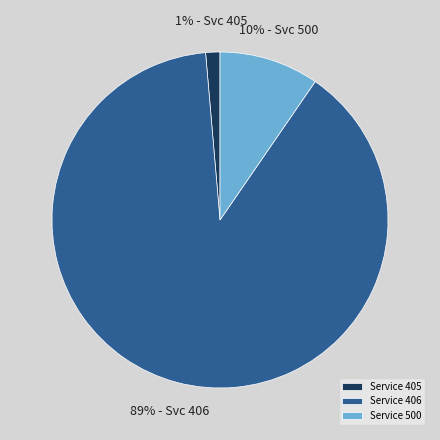

Which category accounts for the majority?

Service 406